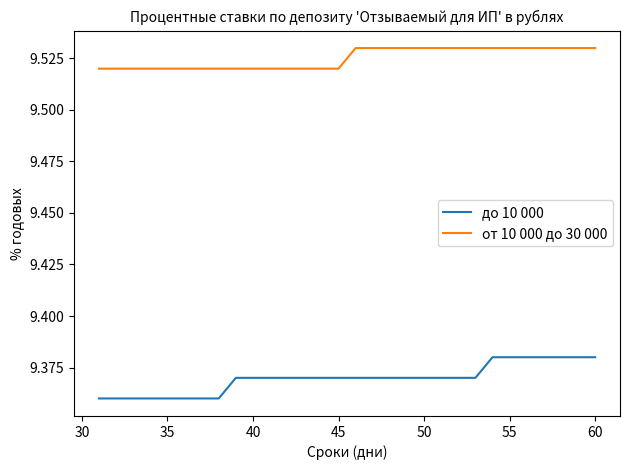

Which series has the largest total across all categories?

от 10 000 до 30 000